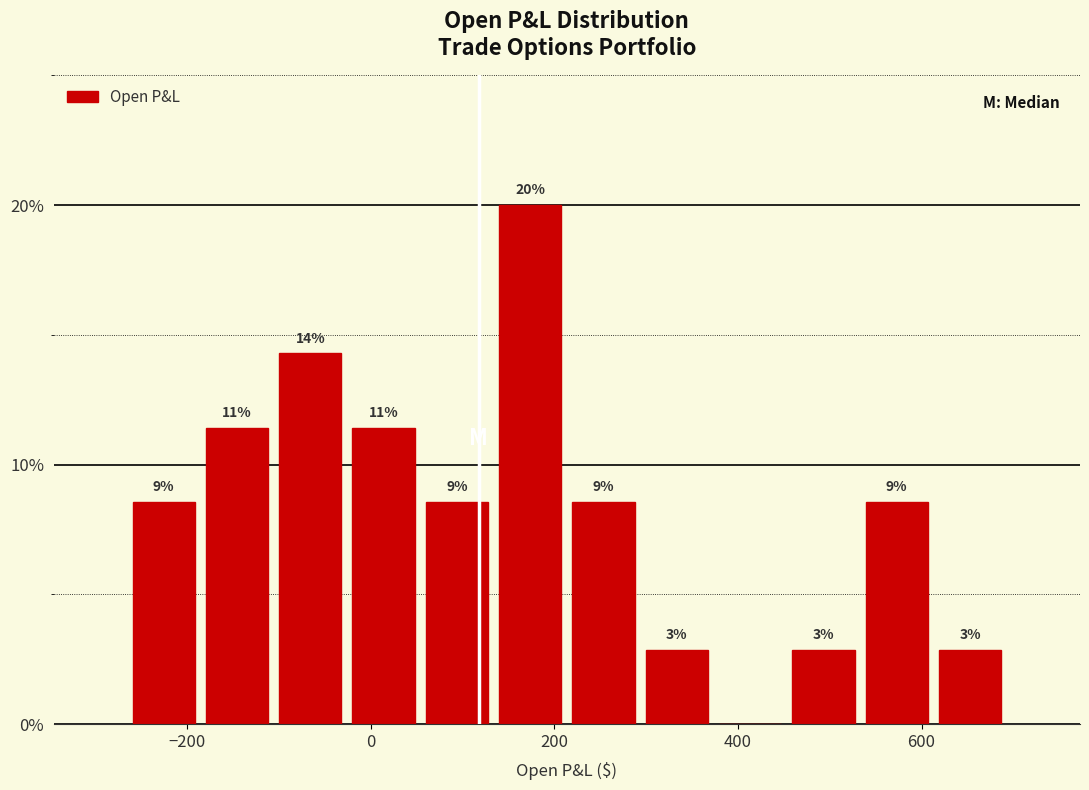

Read against the x-axis, roughly where is the centre of the tallest bar?

180